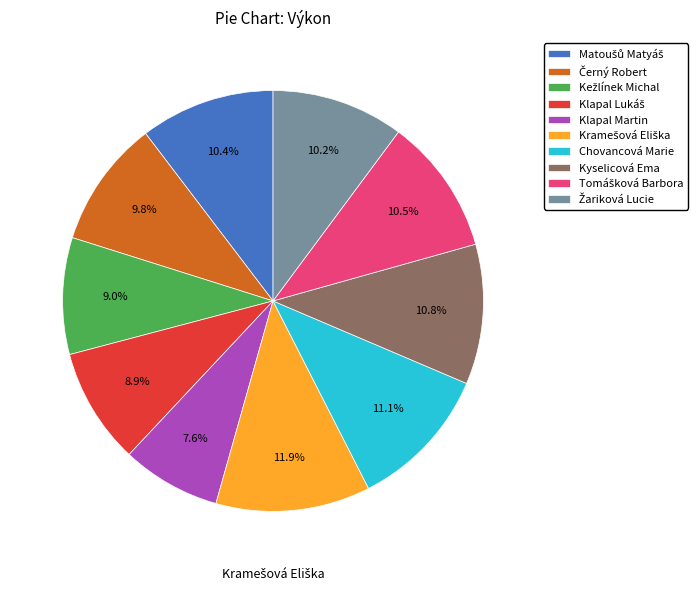

What is the smallest slice in the pie chart?

Klapal Martin